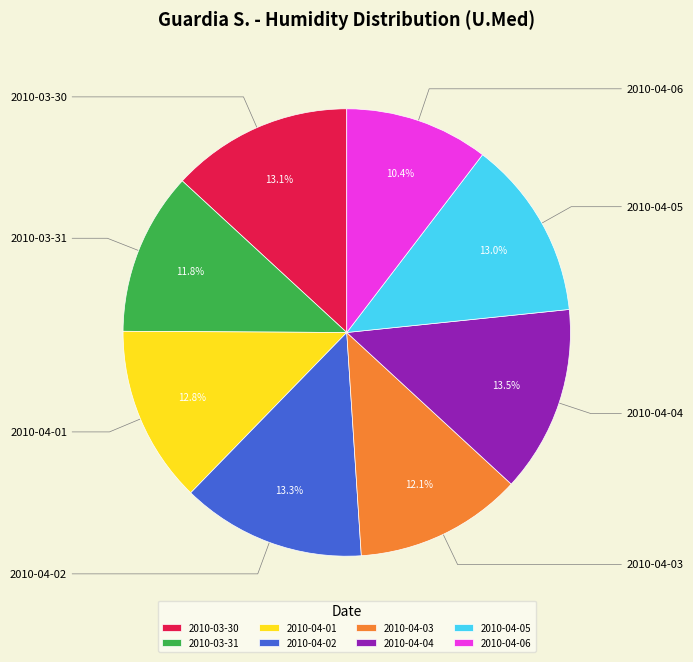

What percentage is NOT represented by 2010-03-31?

88.2%